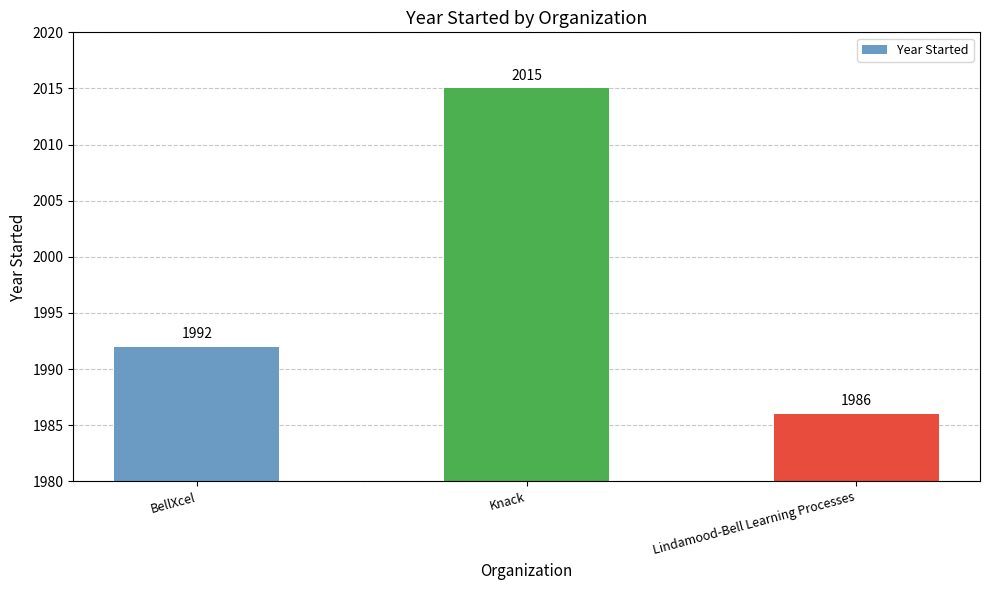

How many data points does each series have?

3